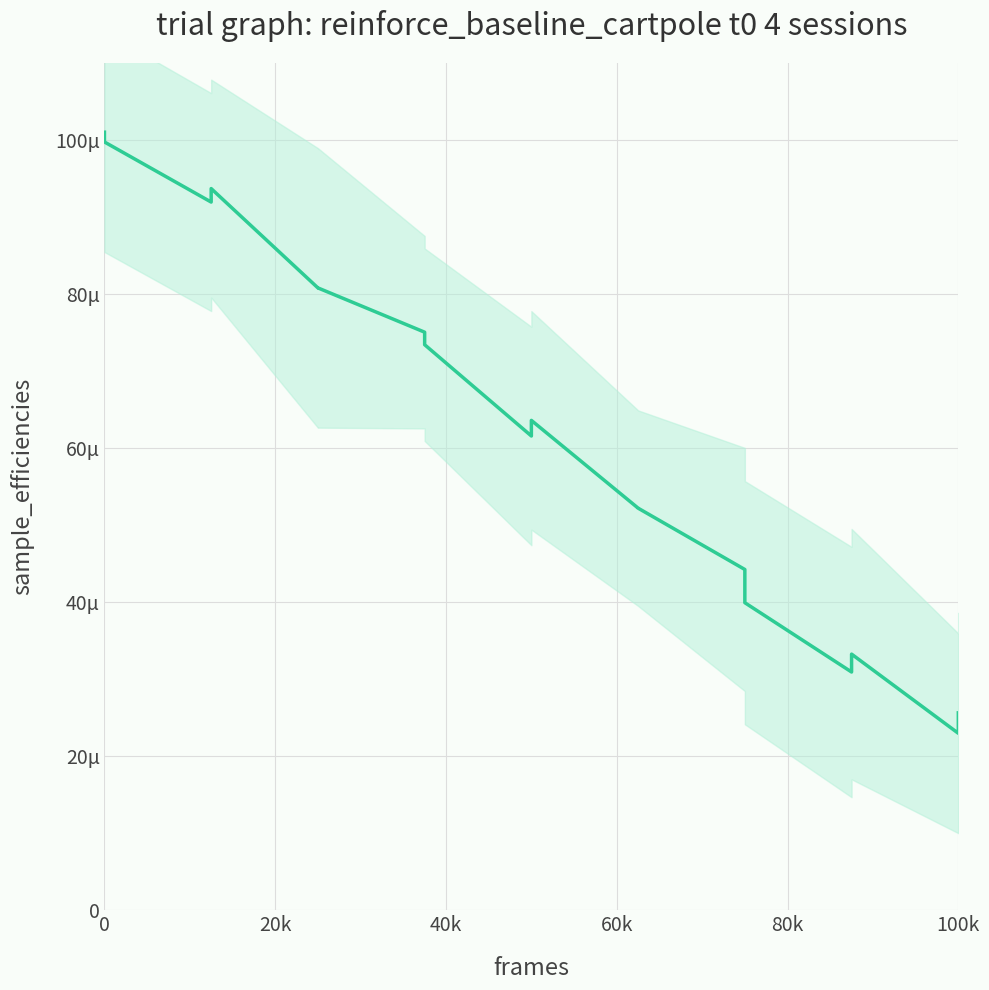

How many series are shown in this chart?

1